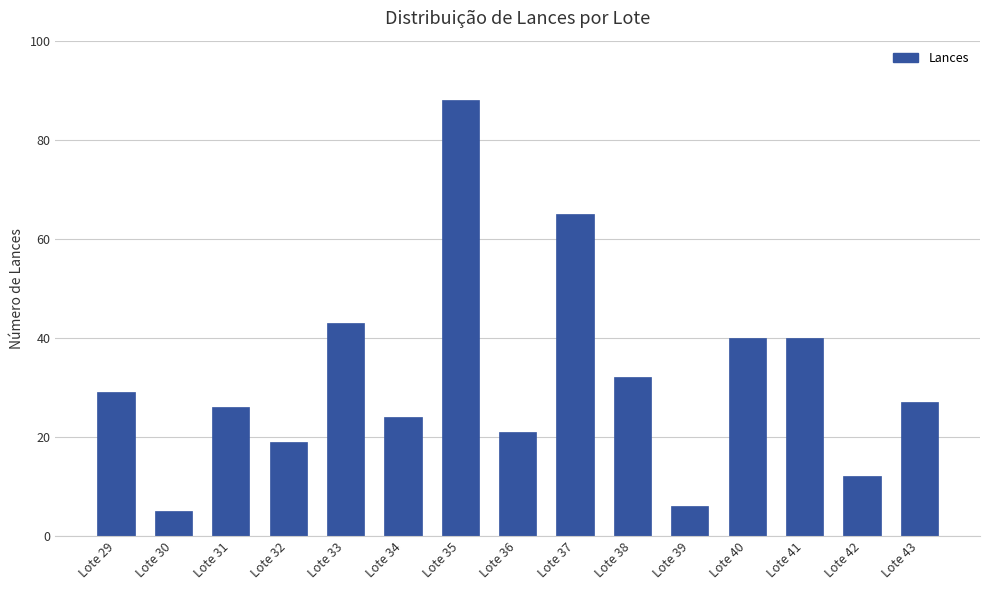

What is the value of the 13th bar from the left?

40